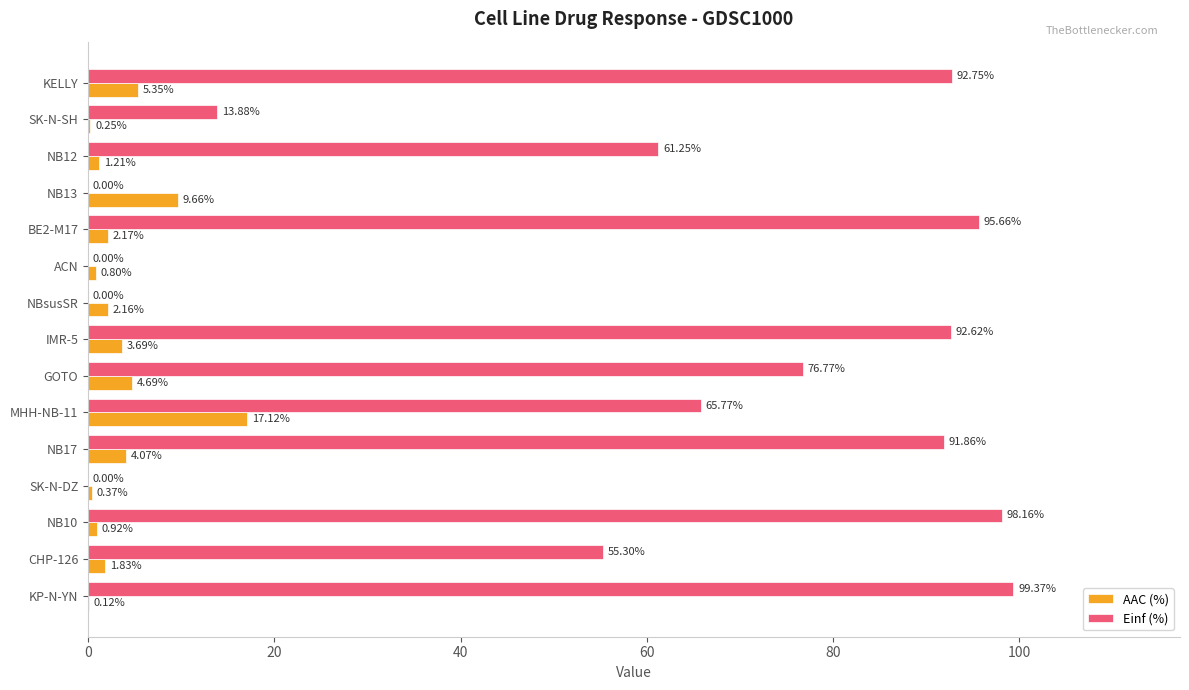

What is the total value across all series at BE2-M17?

97.8